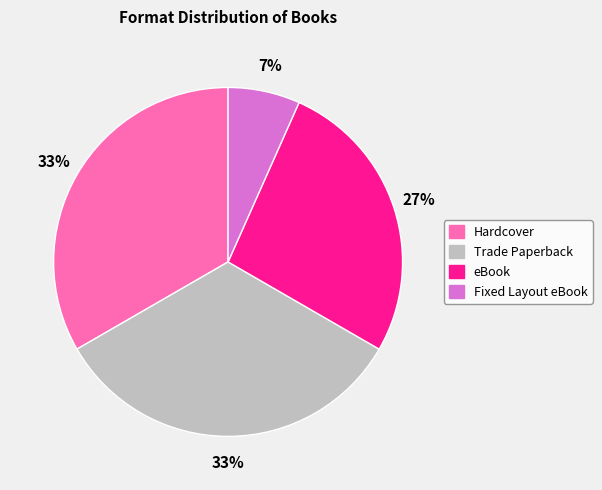

True or false: eBook accounts for 38% of the total.

False